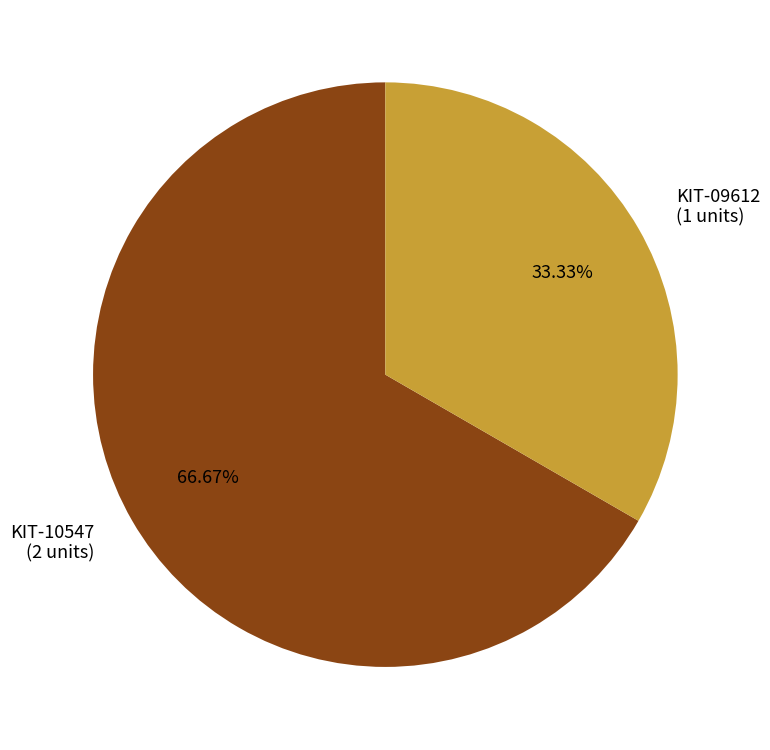

What percentage do KIT-10547 and KIT-09612 together represent?

100.0%